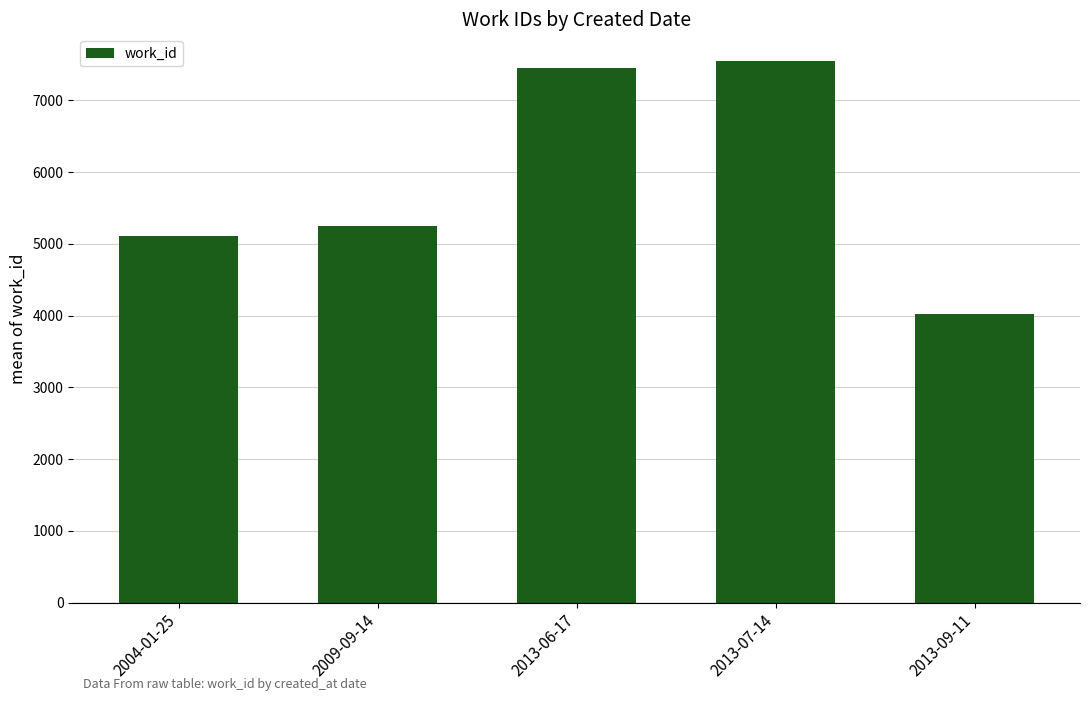

Count the number of data series in this chart.

1